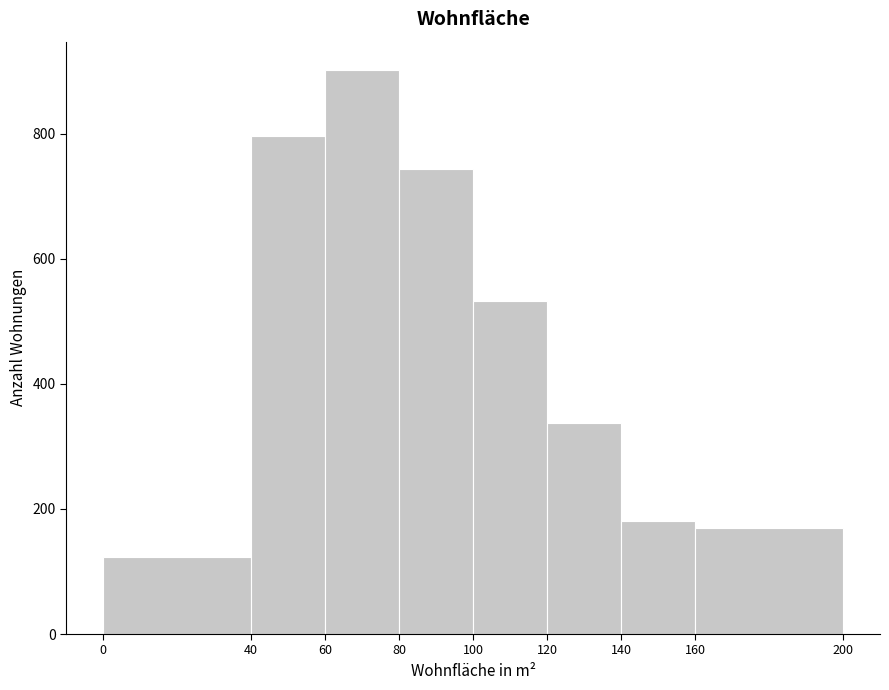

Over which range of the x-axis is the bar tallest?

60 to 80